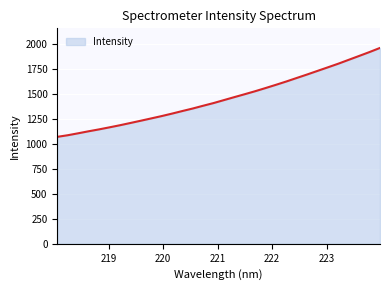

Reading left to right, what are all the values shown in this chart?

1072.7	1088.7	1108.2	1128.4	1147.4	1167.8	1188.8	1211.2	1234.0	1257.2	1280.5	1305.4	1331.4	1356.8	1384.5	1411.4	1441.3	1471.1	1500.4	1530.3	1562.1	1594.7	1628.1	1663.3	1698.3	1734.4	1770.3	1806.7	1845.6	1884.3	1923.4	1964.5